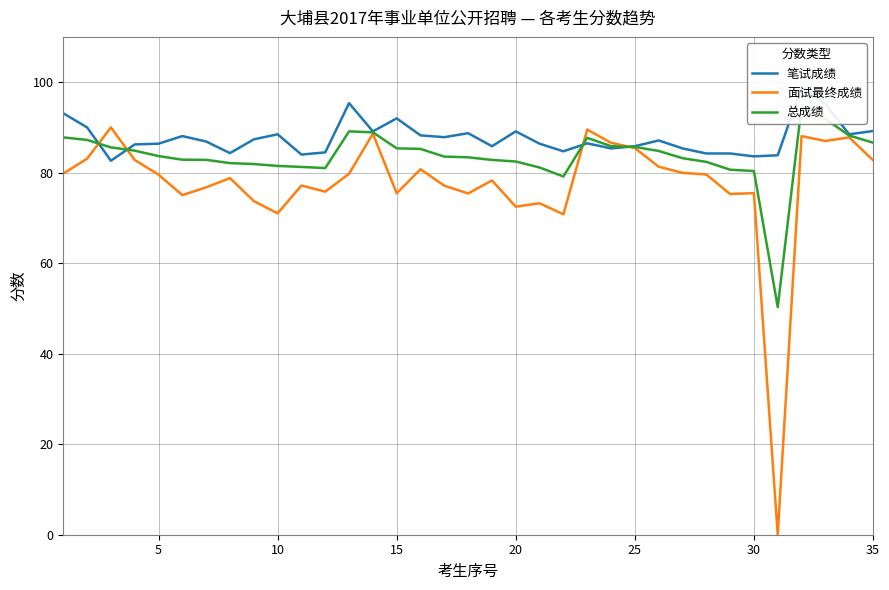

The value of 面试最终成绩 at 10 is 44.6. True or false?

False